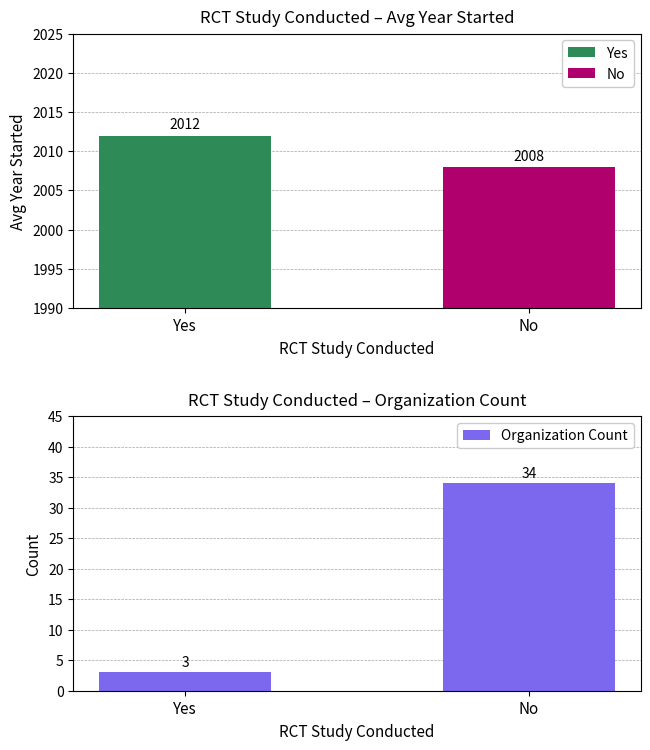

At which label is the value closest to 18?

Yes